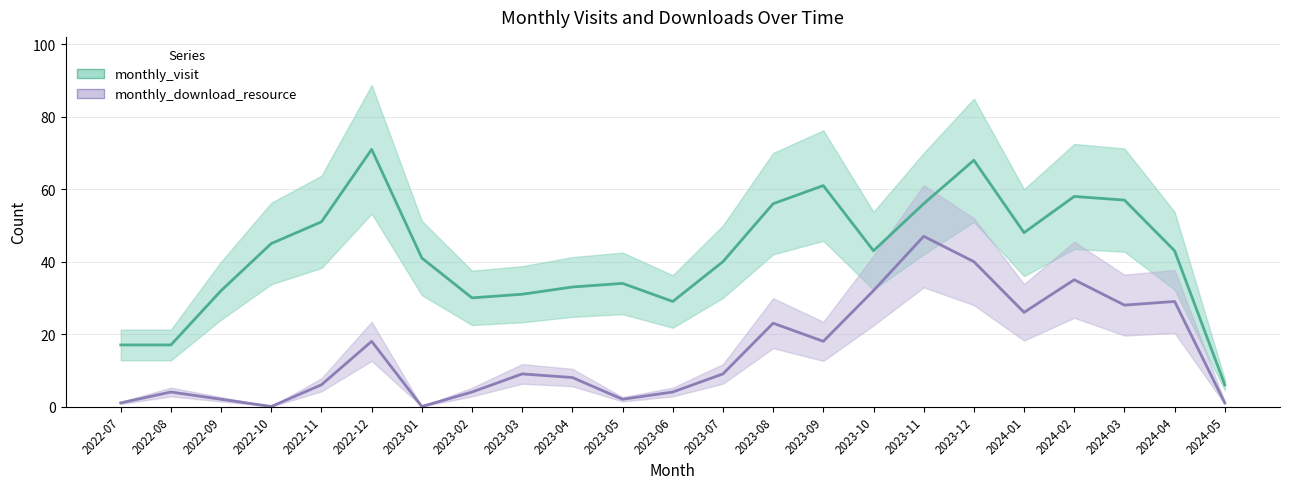

What is the difference between the second highest and second lowest values in the monthly_download_resource series?

40